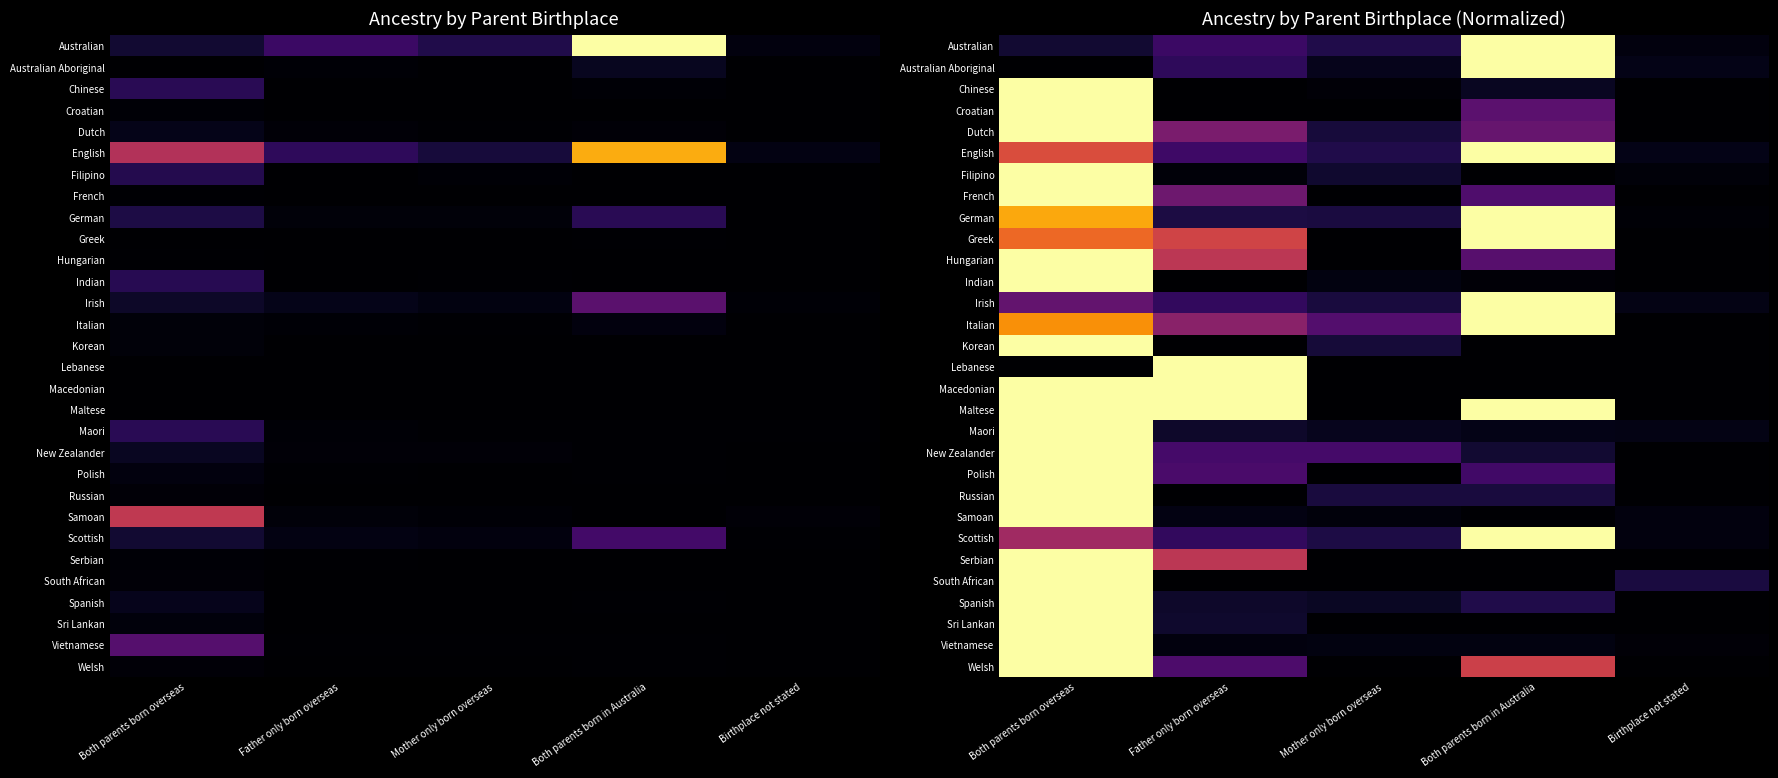

Is the value of Indian at Birthplace not stated greater than the value of Vietnamese at Both parents born overseas?

No